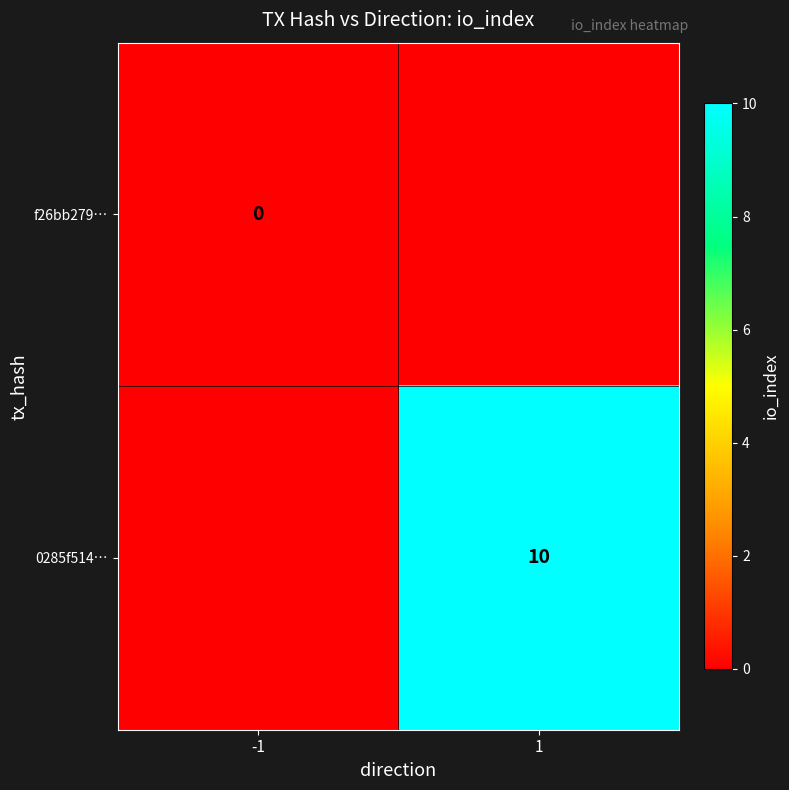

True or false: 0285f514… has a value of 10 at 1.

True